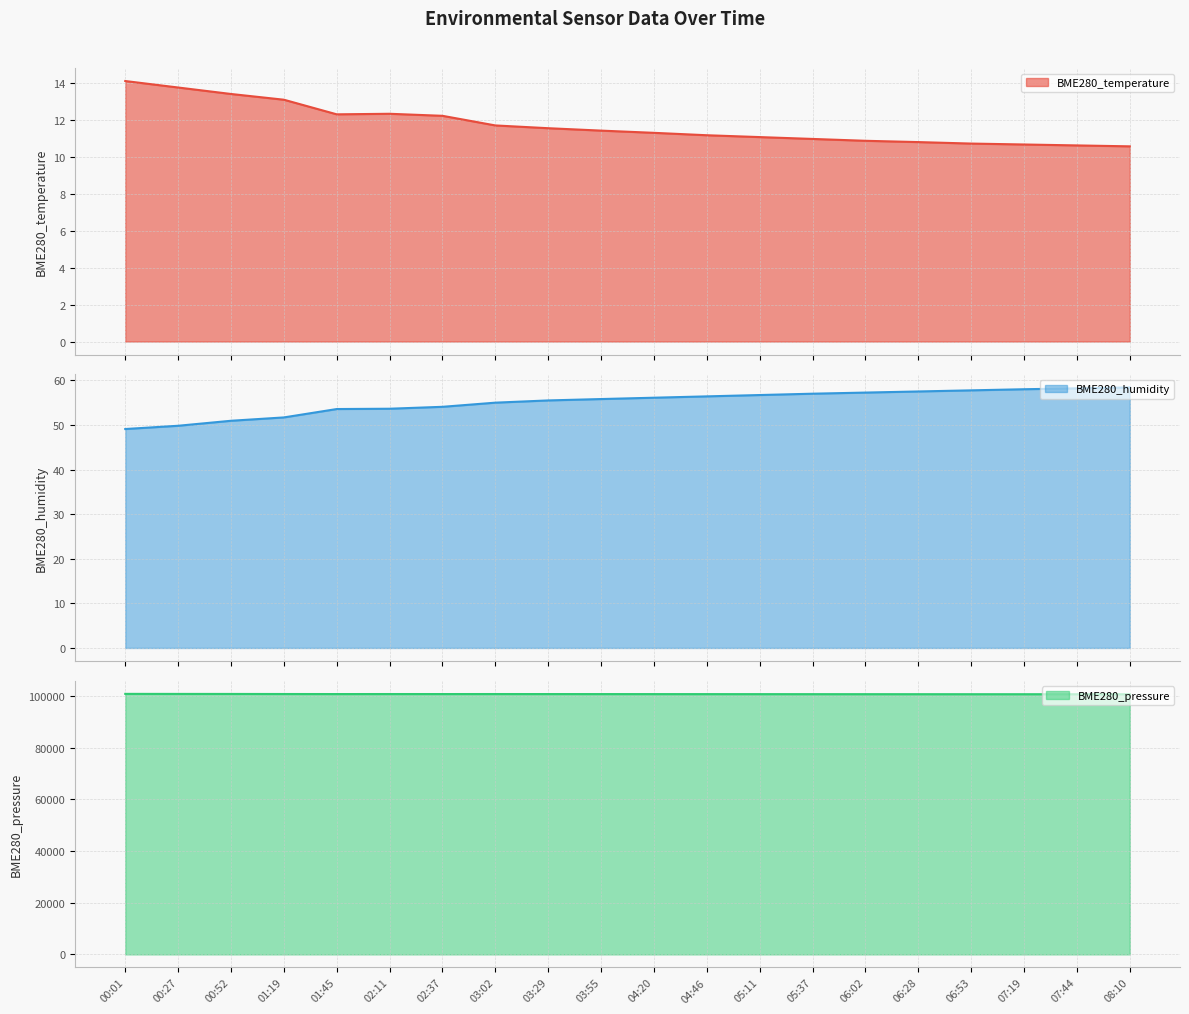

The value of BME280_temperature at 02:11 is 17.0. True or false?

False